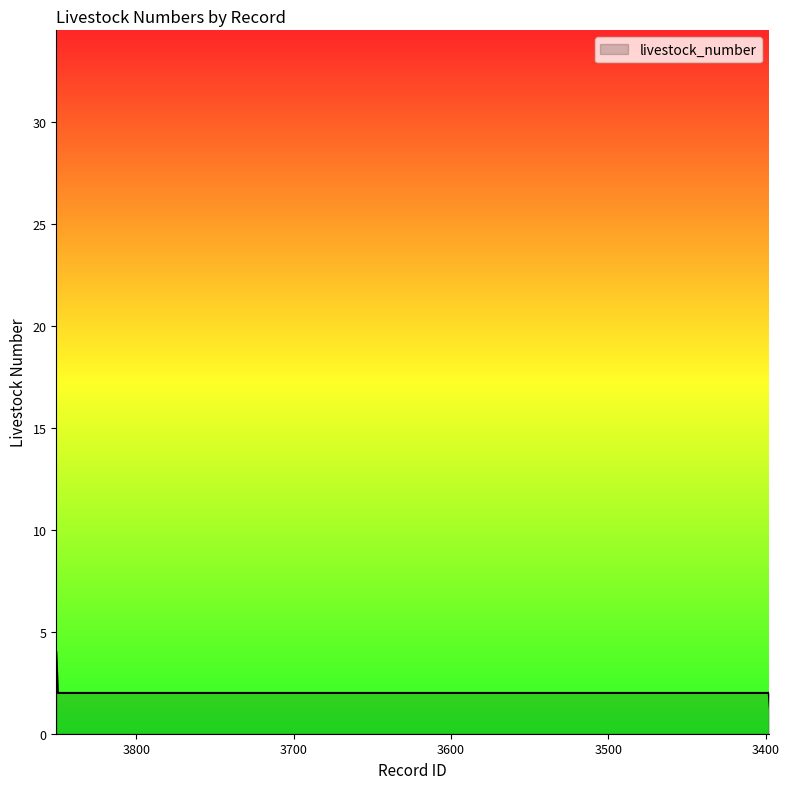

Is it true that the value at 3396 is 6?

True